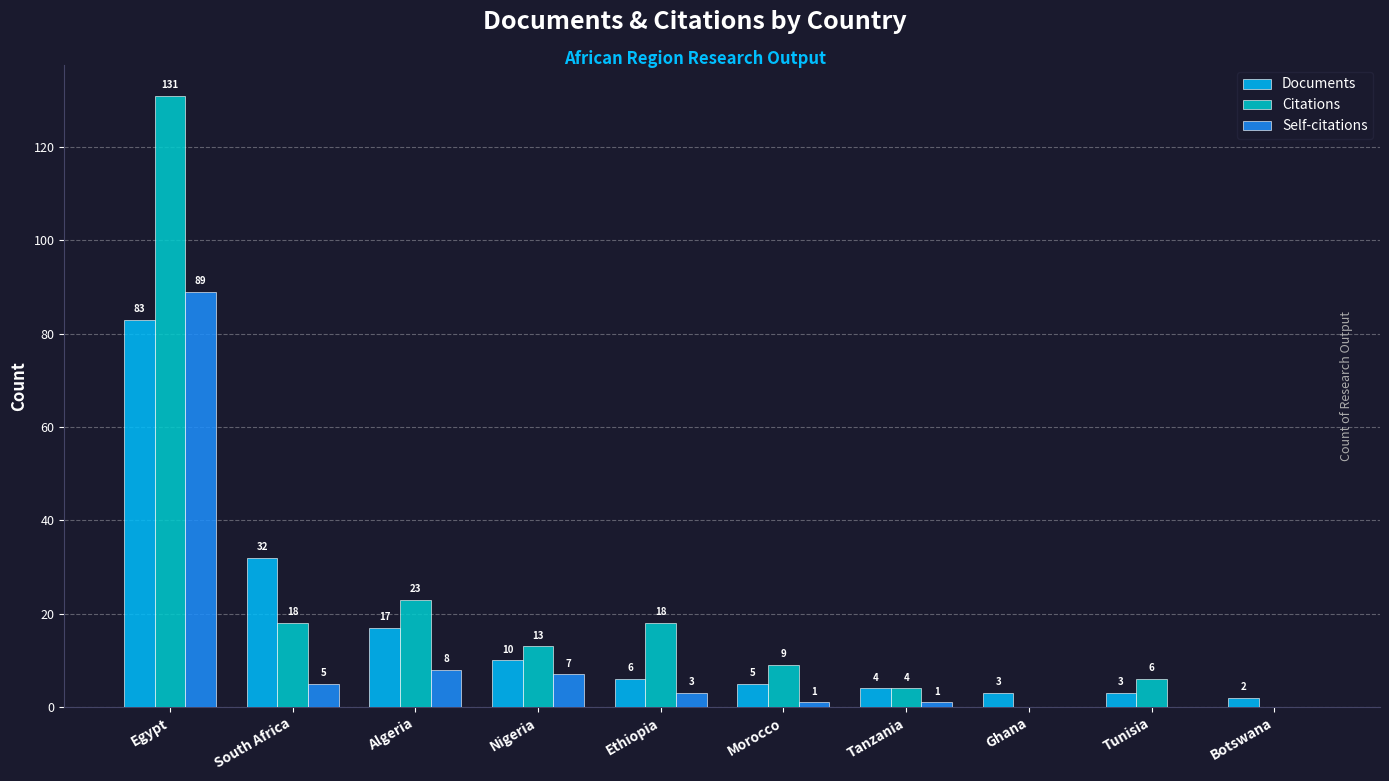

Where does the Self-citations series first go above 3?

Egypt